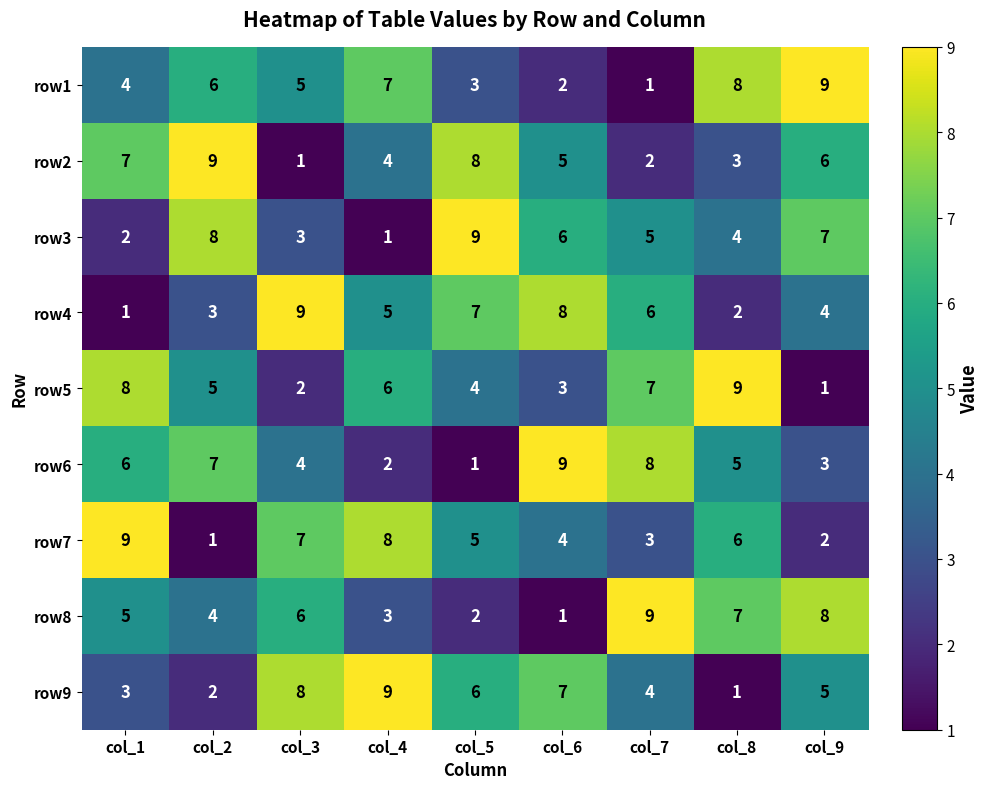

What is the greatest value displayed?

9